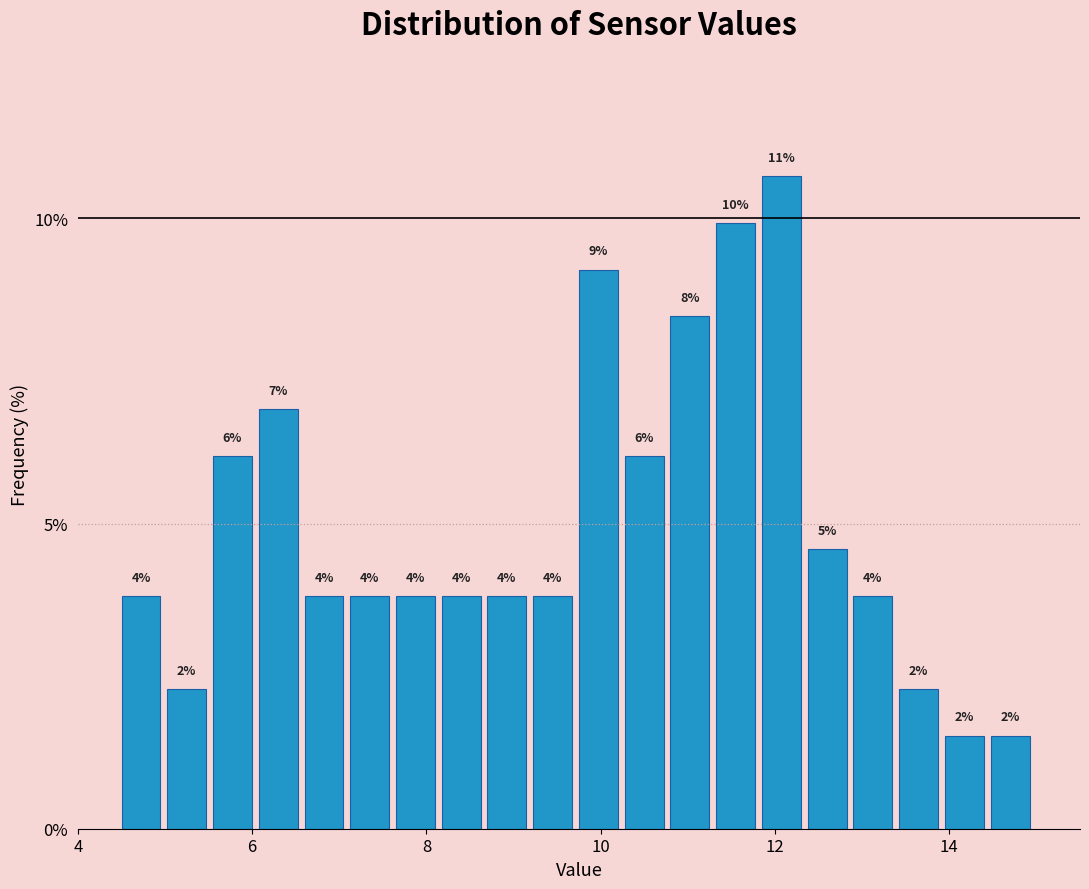

Read against the x-axis, roughly where is the centre of the tallest bar?

12.0